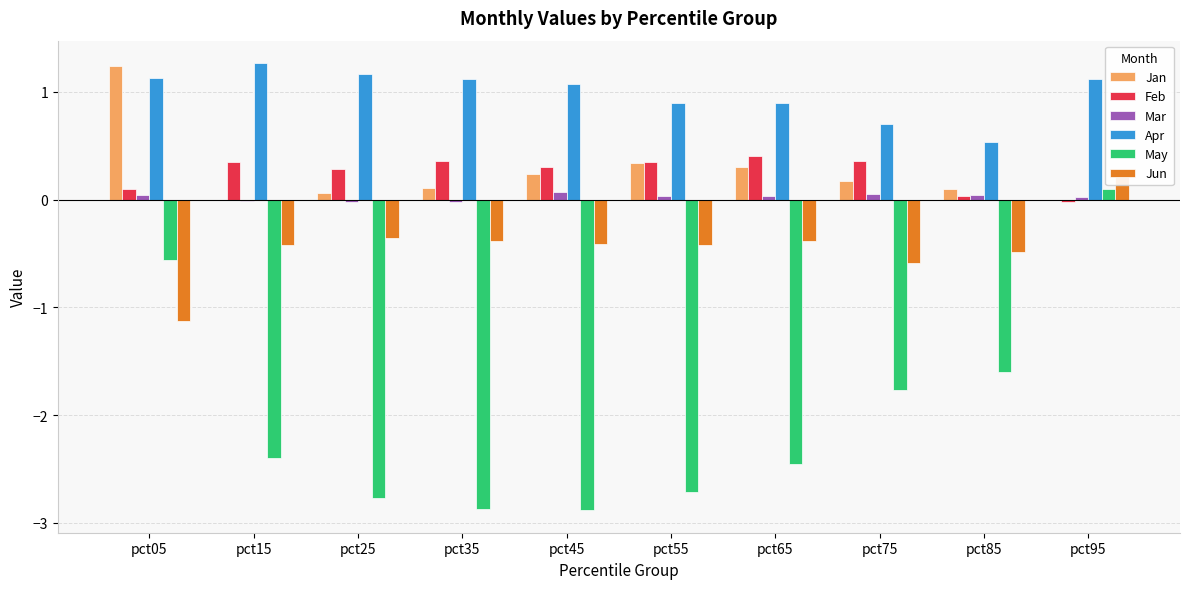

What is the greatest value displayed?

1.3